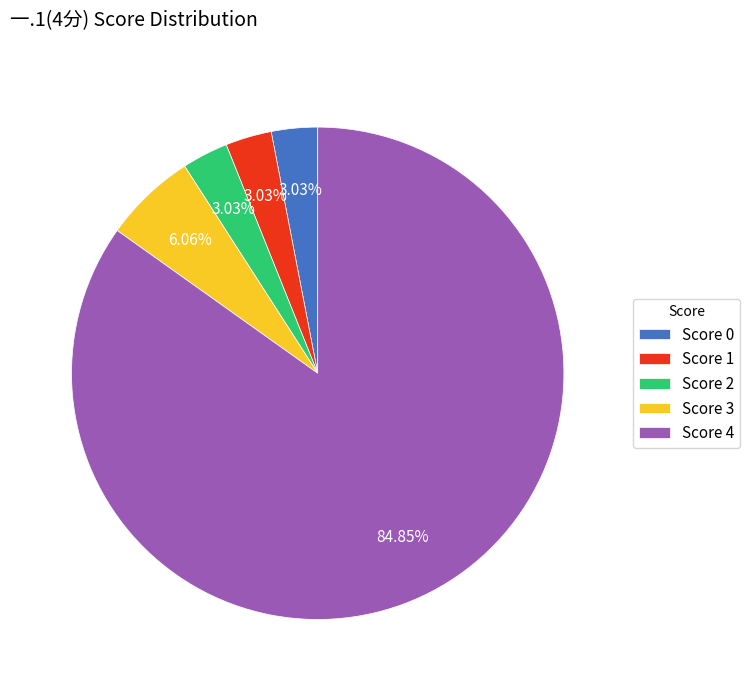

Do Score 1 and Score 3 together represent more than half of the pie?

No